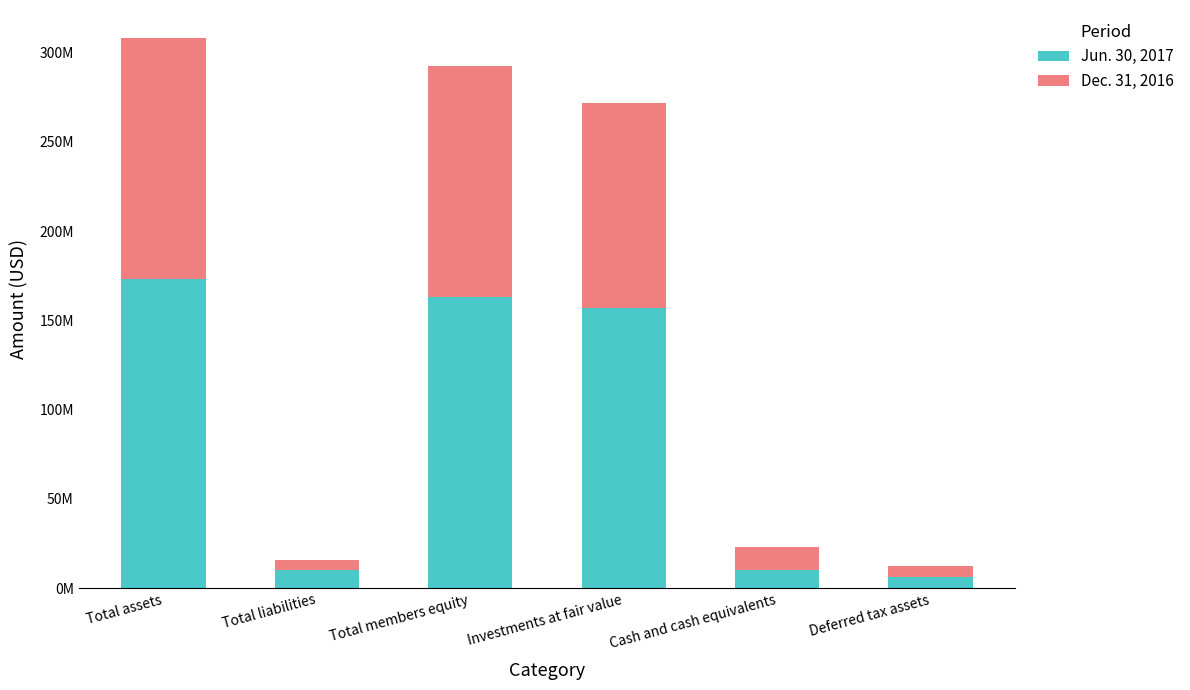

Are the bars horizontal?

No